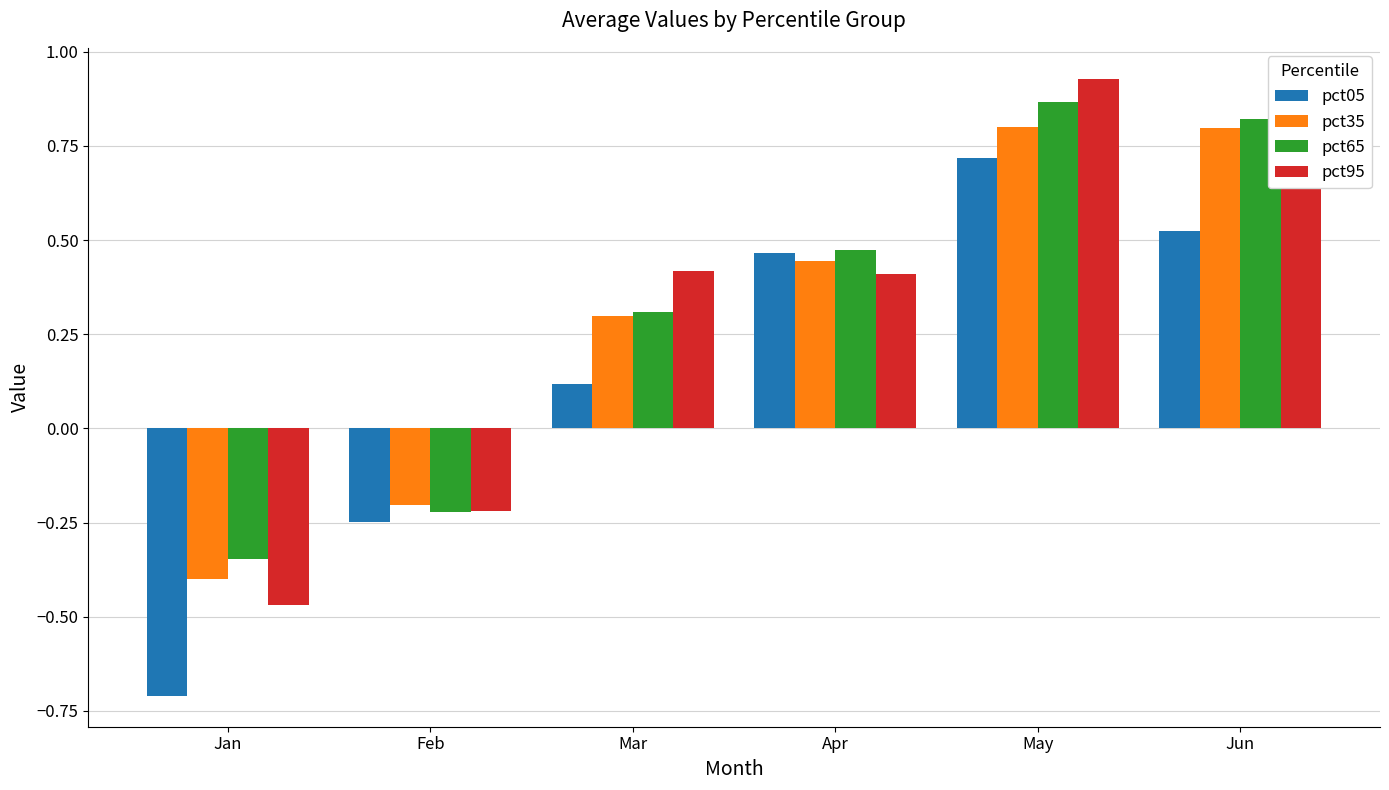

Is the value of pct65 at Jun greater than the value of pct95 at Jan?

Yes